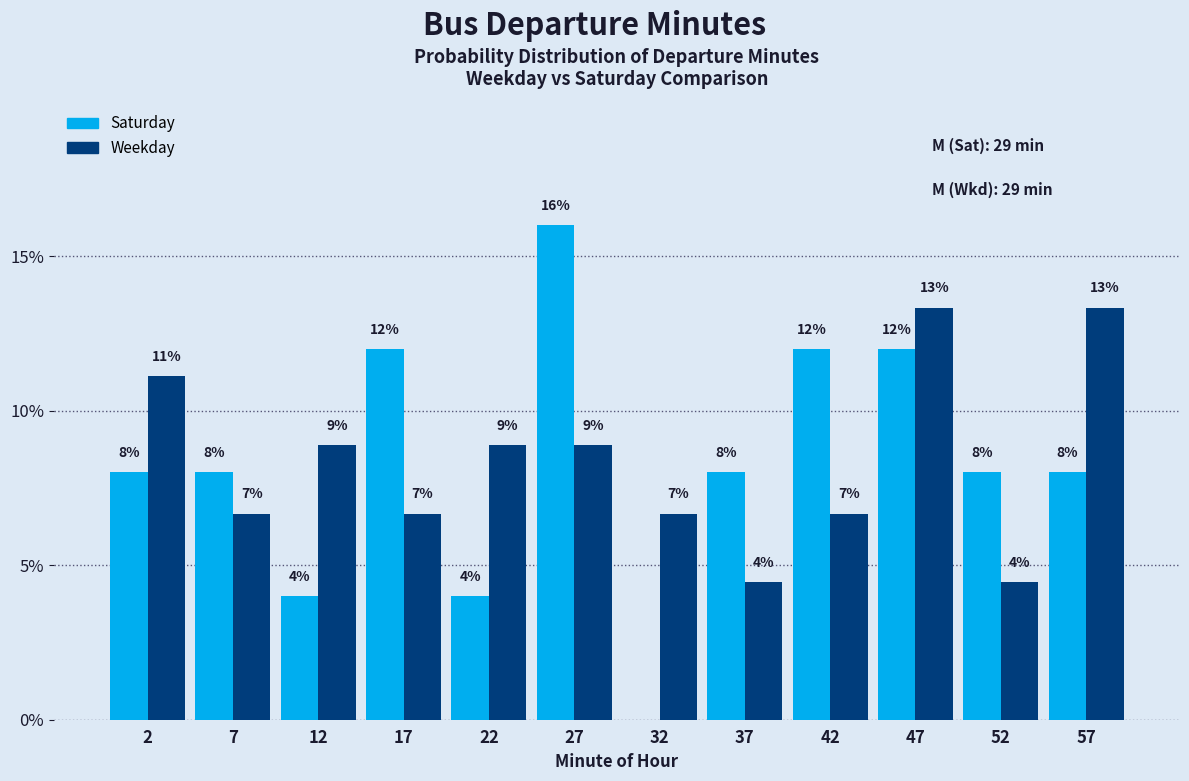

In the Saturday series, which range on the x-axis has the tallest bar?

25 to 30